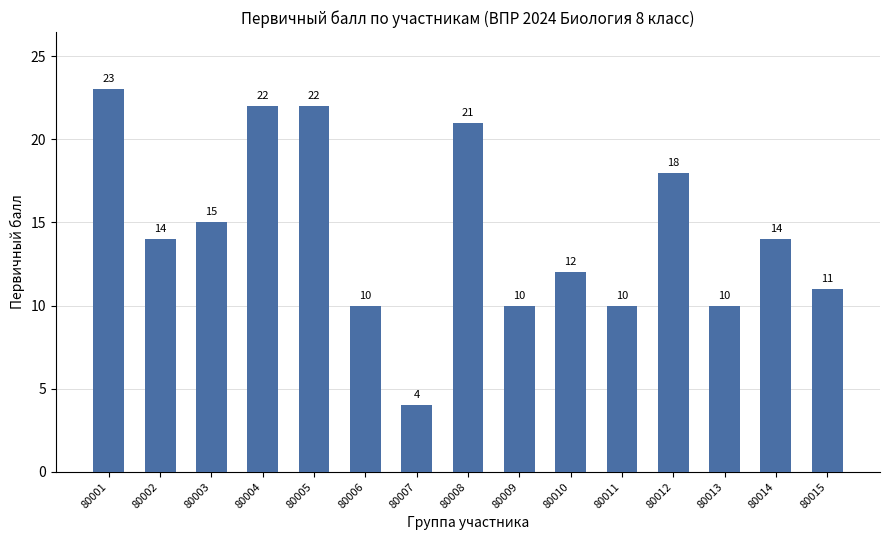

Read the value at 80008, to the nearest 5.

20